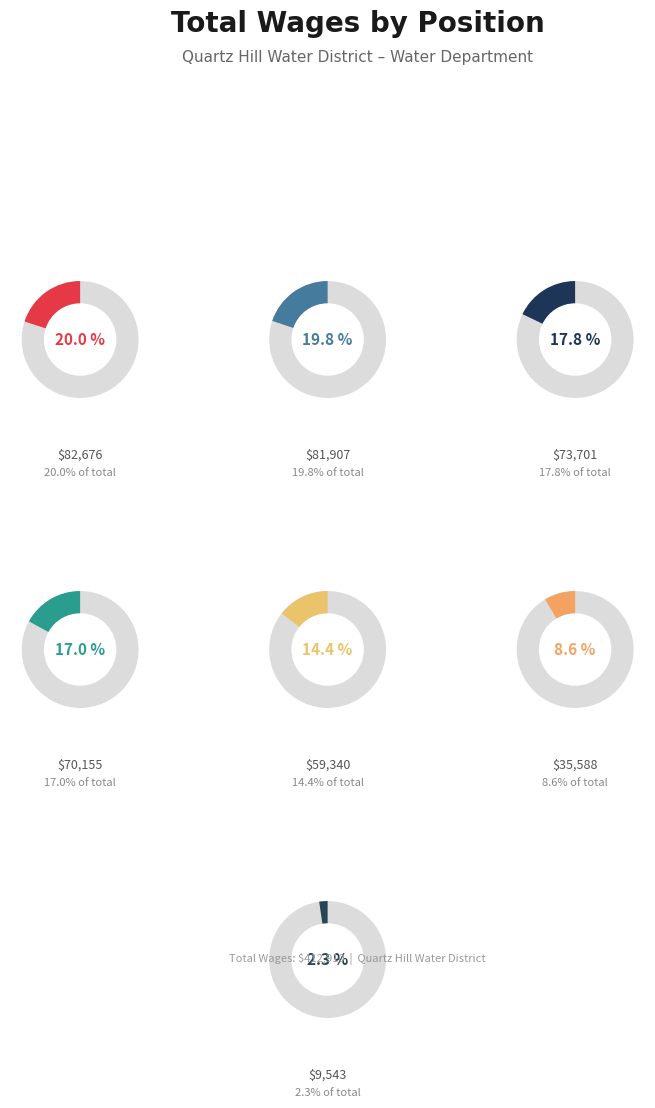

What percentage is the Service Man   slice, to the nearest percent?

17%